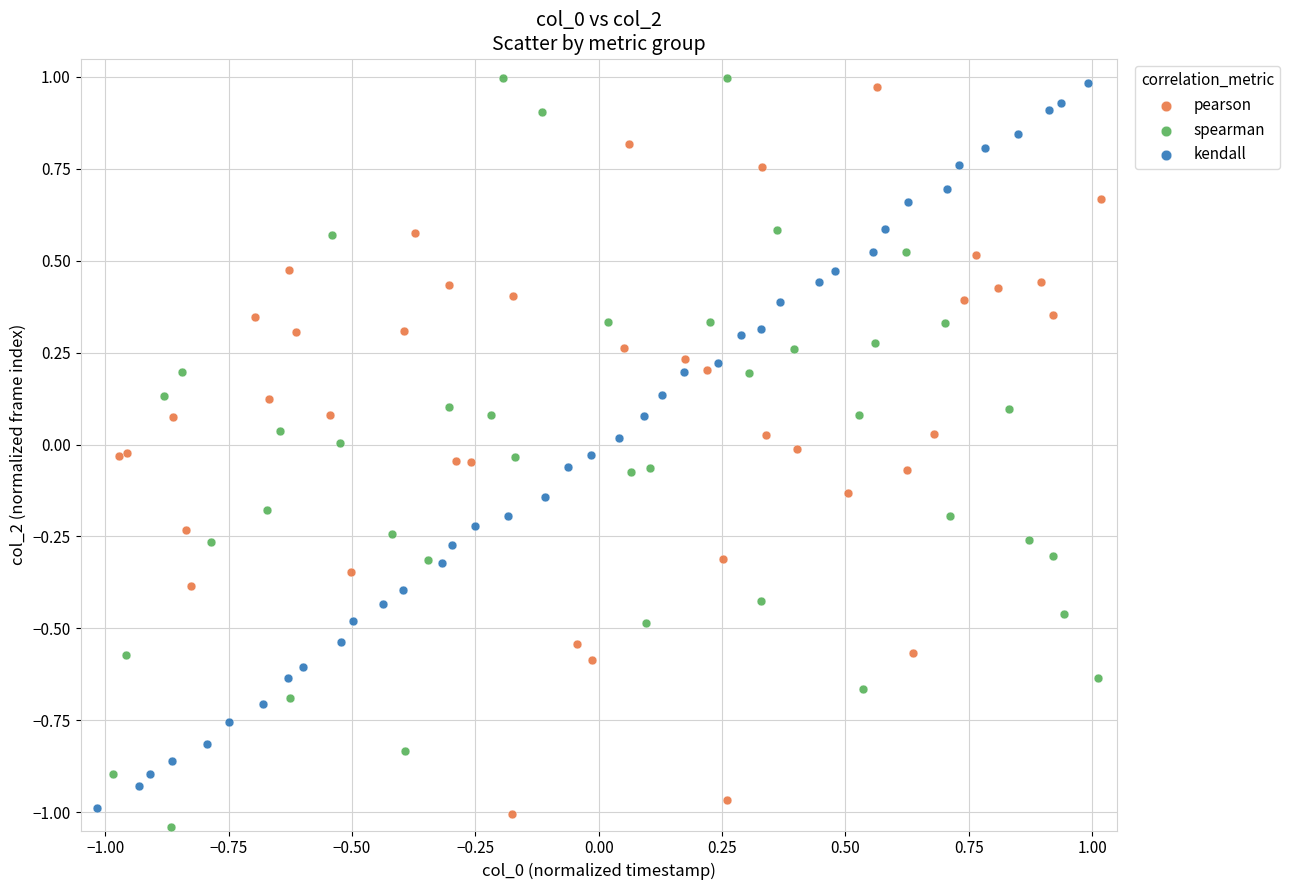

What are all the series names shown in the legend?

pearson, spearman, kendall